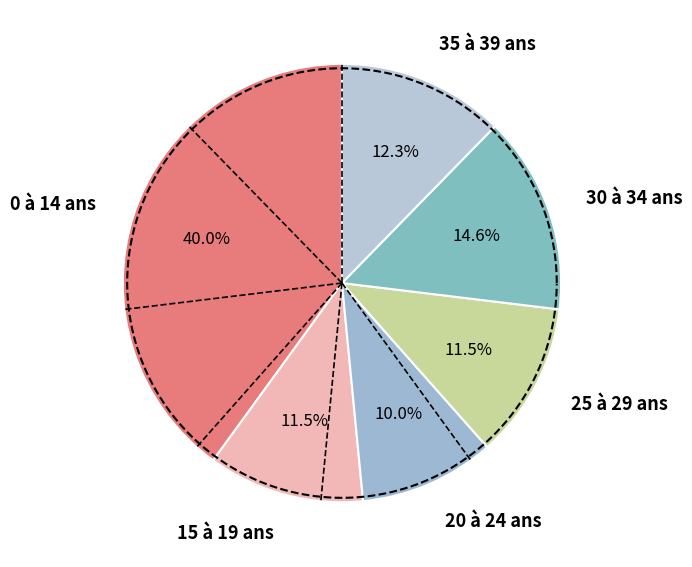

Which category has the smallest portion of the pie?

20 à 24 ans